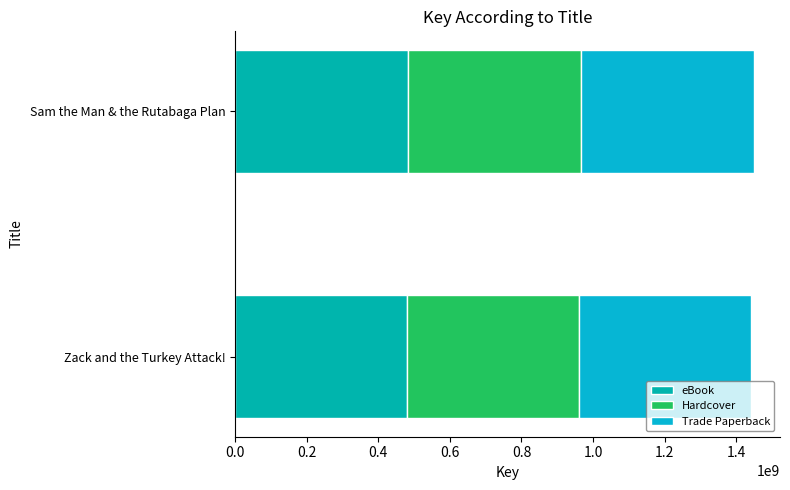

What is the sum of all Trade Paperback values?

963461094